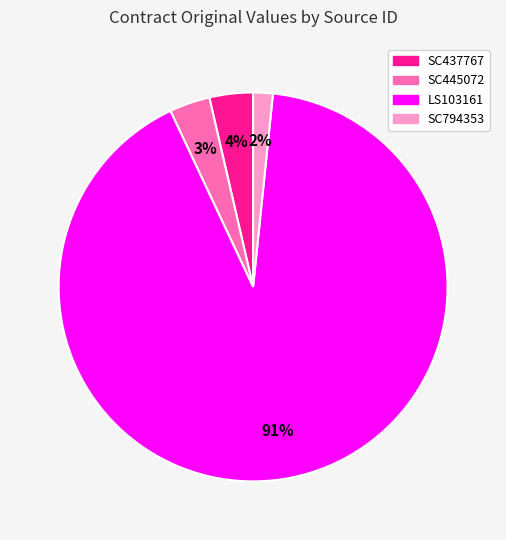

To the nearest percent, what is the average slice percentage?

25%